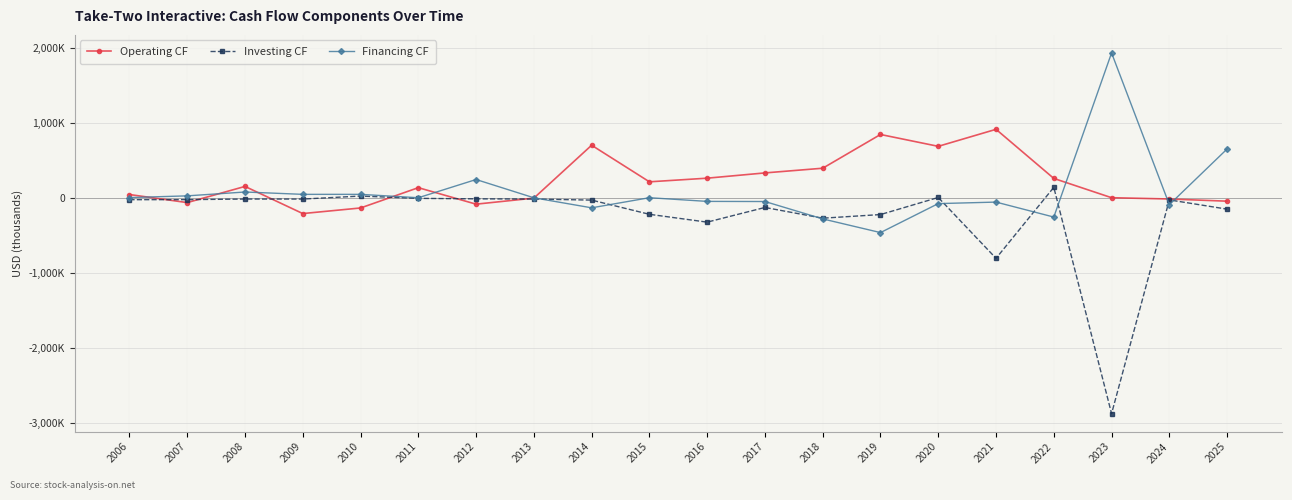

What are all the series names shown in the legend?

Operating CF, Investing CF, Financing CF